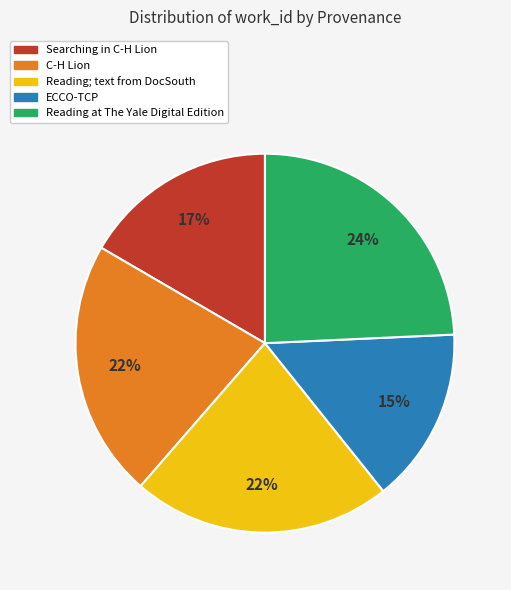

What percentage is the C-H Lion slice, to the nearest percent?

22%